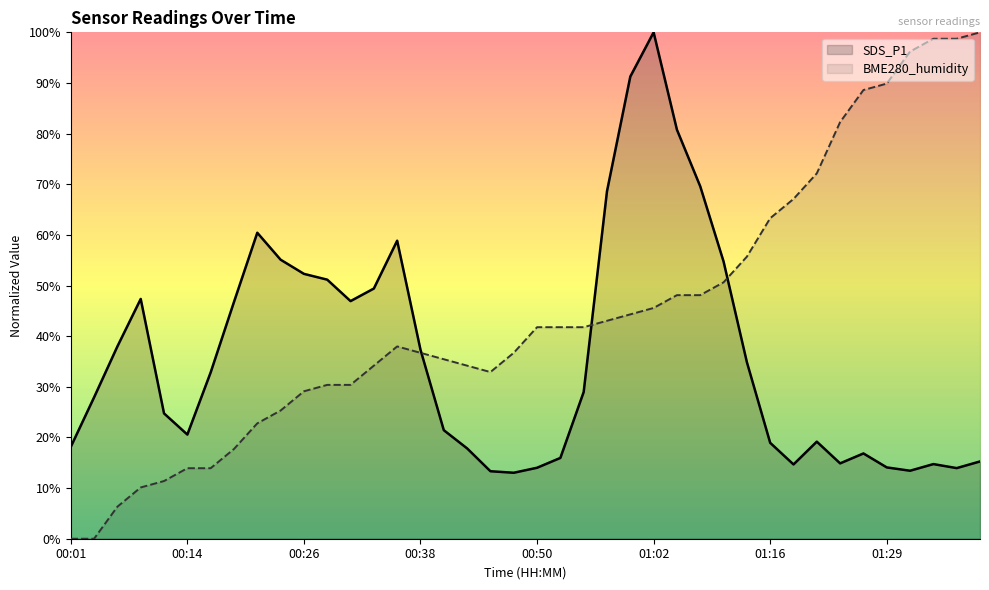

True or false: BME280_humidity has more than 1 interior local peaks.

False